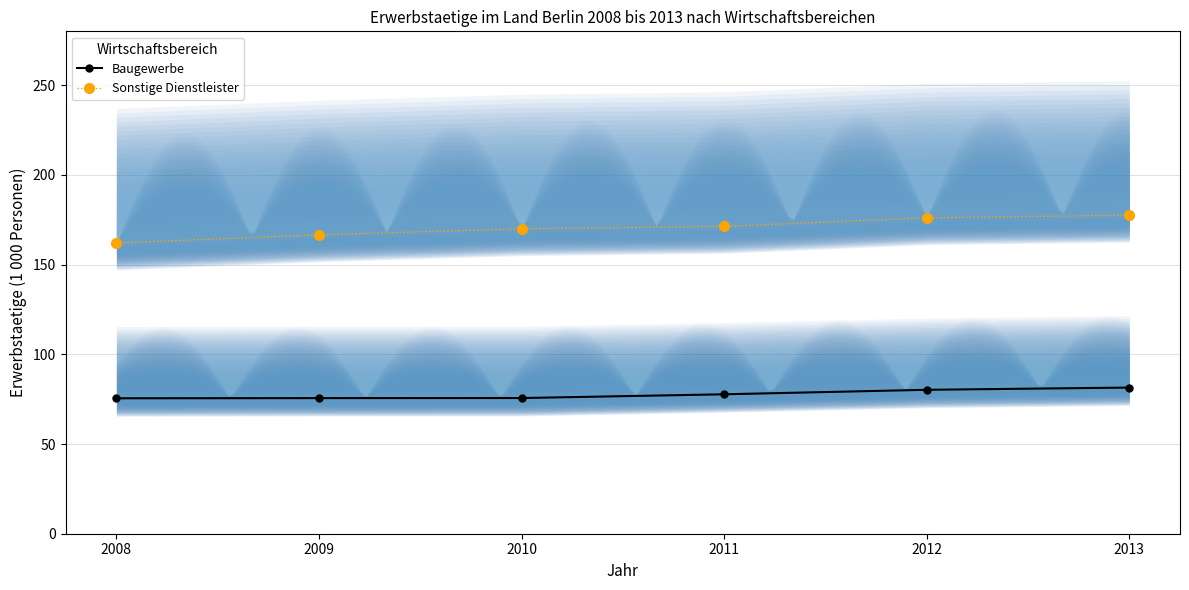

List the series in order of their peak value, lowest first.

Baugewerbe, Sonstige Dienstleister